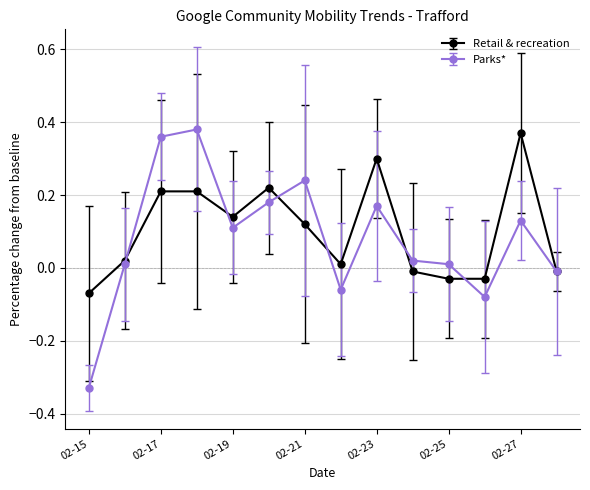

Does the chart display data point markers on the line(s)?

Yes